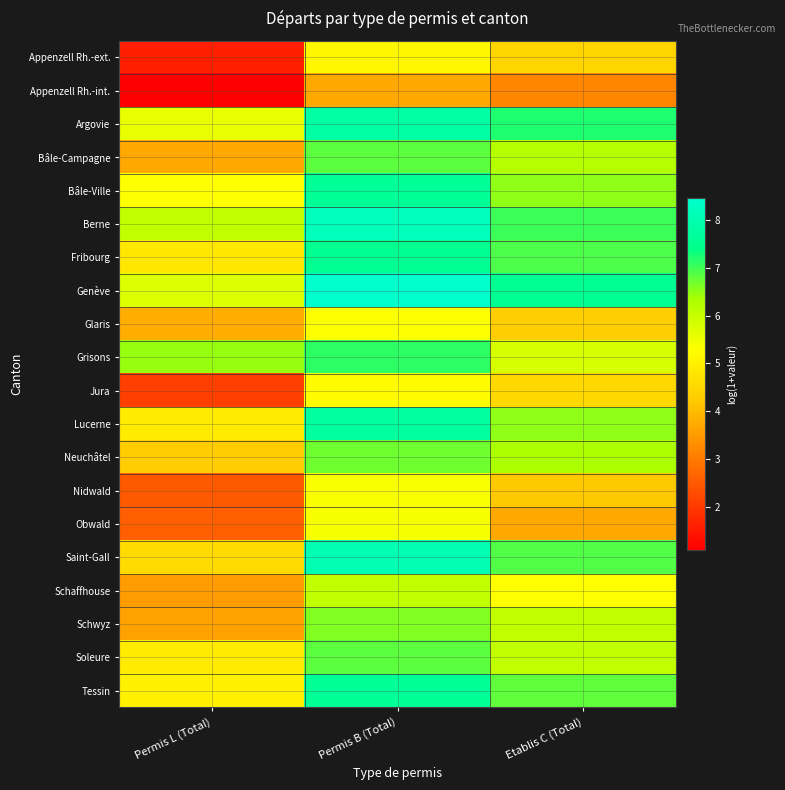

Reading right to left, transcribe all the data shown in this chart.

Appenzell Rh.-ext.: Etablis C (Total)=4.5	Permis B (Total)=5.1	Permis L (Total)=1.6
Appenzell Rh.-int.: Etablis C (Total)=3.2	Permis B (Total)=3.7	Permis L (Total)=1.1
Argovie: Etablis C (Total)=7.2	Permis B (Total)=7.8	Permis L (Total)=5.6
Bâle-Campagne: Etablis C (Total)=6.2	Permis B (Total)=6.8	Permis L (Total)=3.7
Bâle-Ville: Etablis C (Total)=6.5	Permis B (Total)=7.6	Permis L (Total)=5.3
Berne: Etablis C (Total)=7.0	Permis B (Total)=8.2	Permis L (Total)=6.0
Fribourg: Etablis C (Total)=6.9	Permis B (Total)=7.5	Permis L (Total)=4.8
Genève: Etablis C (Total)=7.5	Permis B (Total)=8.5	Permis L (Total)=5.7
Glaris: Etablis C (Total)=4.3	Permis B (Total)=5.3	Permis L (Total)=3.8
Grisons: Etablis C (Total)=5.8	Permis B (Total)=7.1	Permis L (Total)=6.5
Jura: Etablis C (Total)=4.5	Permis B (Total)=5.2	Permis L (Total)=2.1
Lucerne: Etablis C (Total)=6.5	Permis B (Total)=7.7	Permis L (Total)=4.9
Neuchâtel: Etablis C (Total)=6.3	Permis B (Total)=6.7	Permis L (Total)=4.3
Nidwald: Etablis C (Total)=4.2	Permis B (Total)=5.4	Permis L (Total)=2.5
Obwald: Etablis C (Total)=3.7	Permis B (Total)=5.4	Permis L (Total)=2.6
Saint-Gall: Etablis C (Total)=6.9	Permis B (Total)=8.1	Permis L (Total)=4.6
Schaffhouse: Etablis C (Total)=5.3	Permis B (Total)=6.1	Permis L (Total)=3.5
Schwyz: Etablis C (Total)=6.0	Permis B (Total)=6.6	Permis L (Total)=3.6
Soleure: Etablis C (Total)=6.0	Permis B (Total)=6.8	Permis L (Total)=4.9
Tessin: Etablis C (Total)=6.8	Permis B (Total)=7.6	Permis L (Total)=5.0